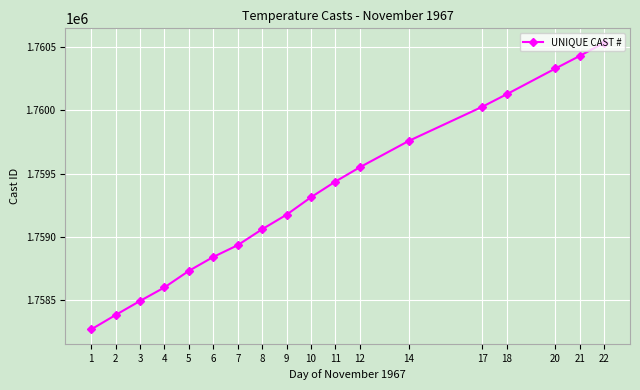

What is the approximate value at 5, to the nearest 50?

1758750